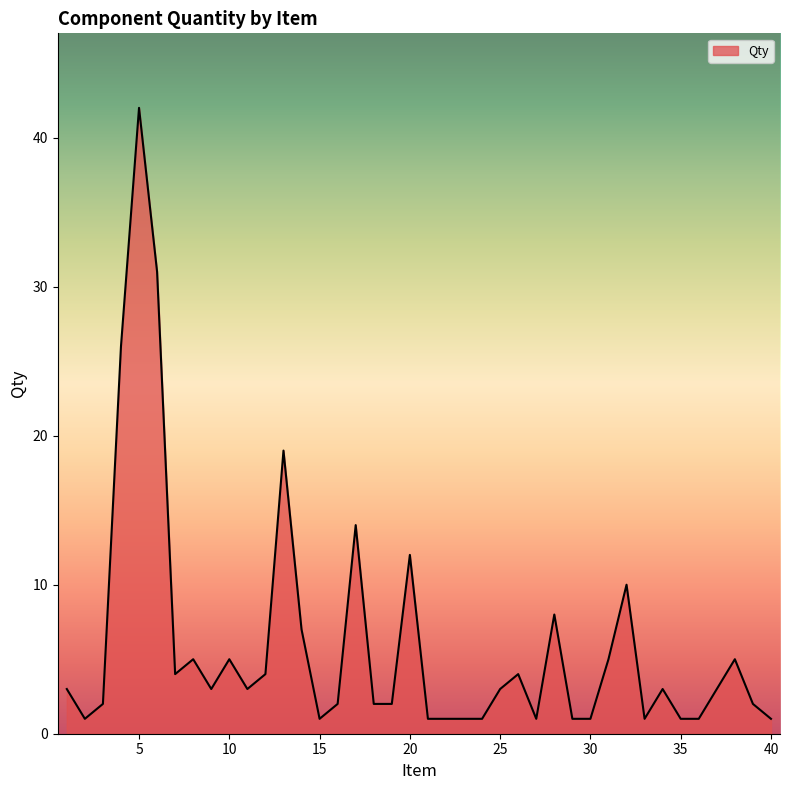

True or false: there are more than 0 points higher than both neighbors.

True